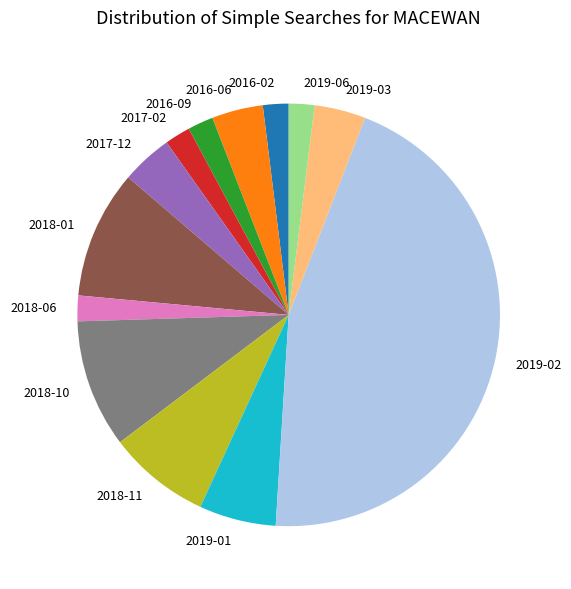

How many slices are in this pie chart?

13